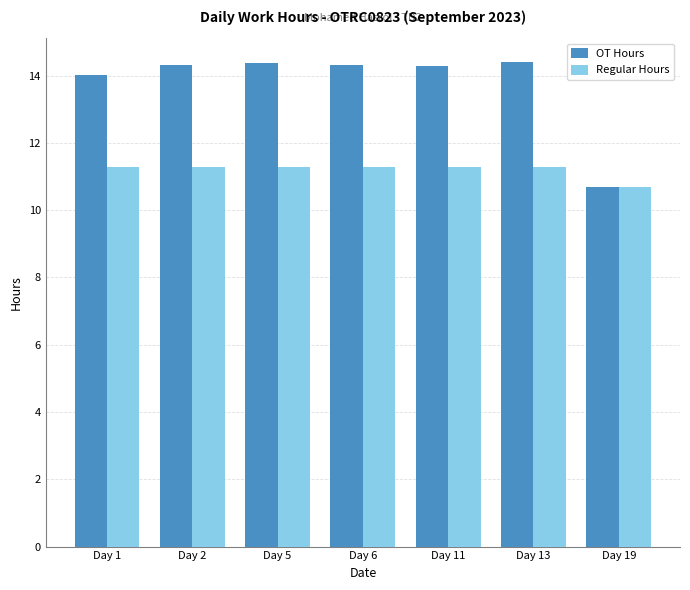

How many distinct data groups are displayed?

2